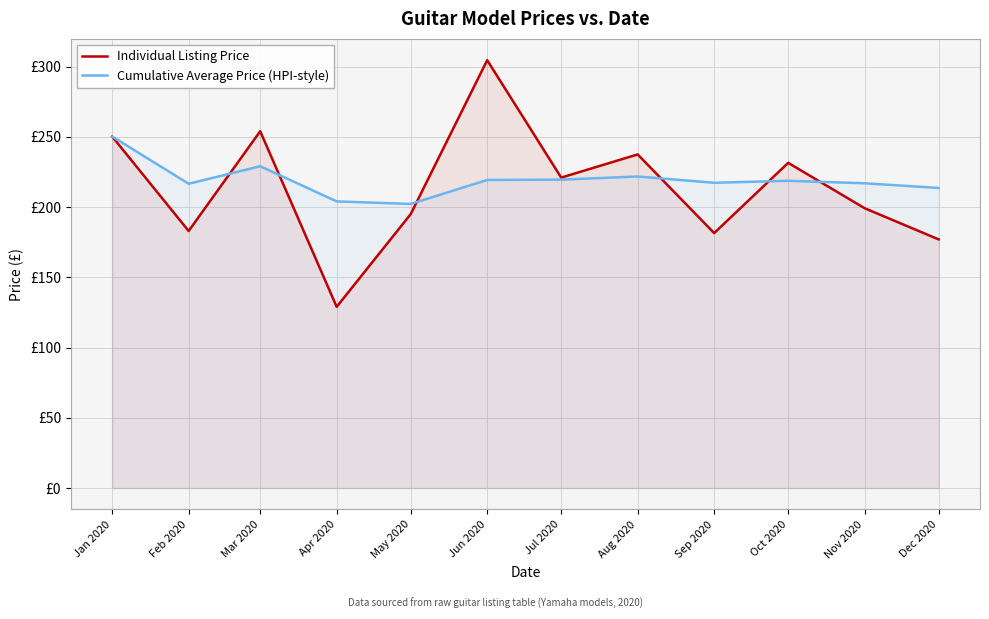

Is the value of Individual Listing Price at Oct 2020 greater than the value of Cumulative Average Price (HPI-style) at Jul 2020?

Yes